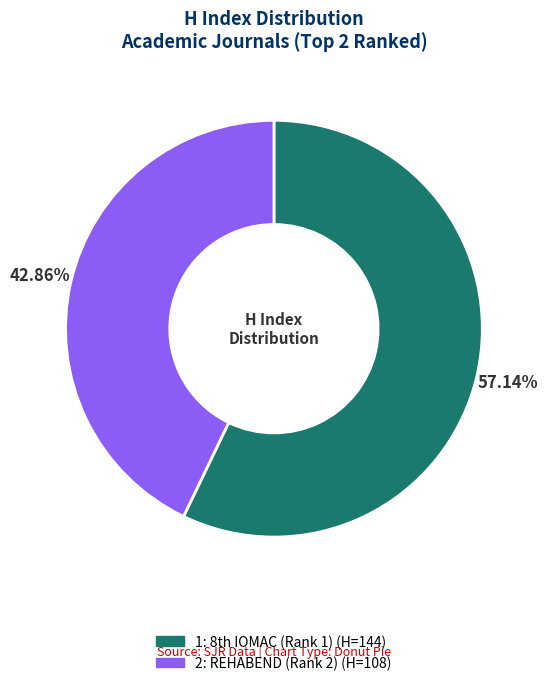

Count the number of slices in the pie.

2